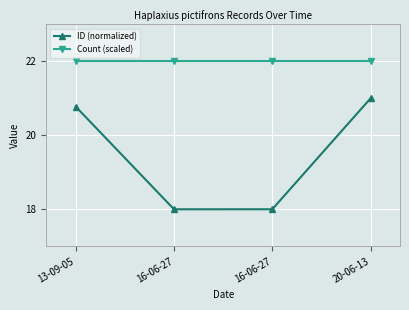

Reading left to right, transcribe all the data shown in this chart.

ID (normalized): 13-09-05=20.8	16-06-27=18.0	16-06-27=18.0	20-06-13=21.0
Count (scaled): 13-09-05=22.0	16-06-27=22.0	16-06-27=22.0	20-06-13=22.0